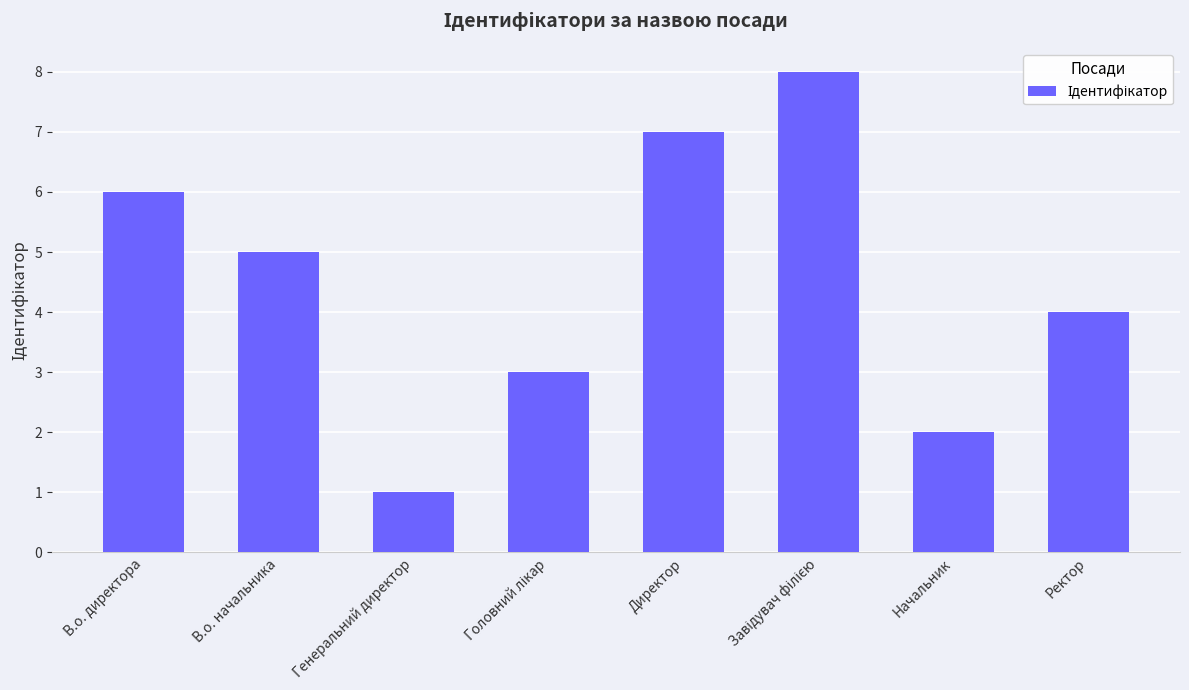

How many values are between 3 and 7?

5